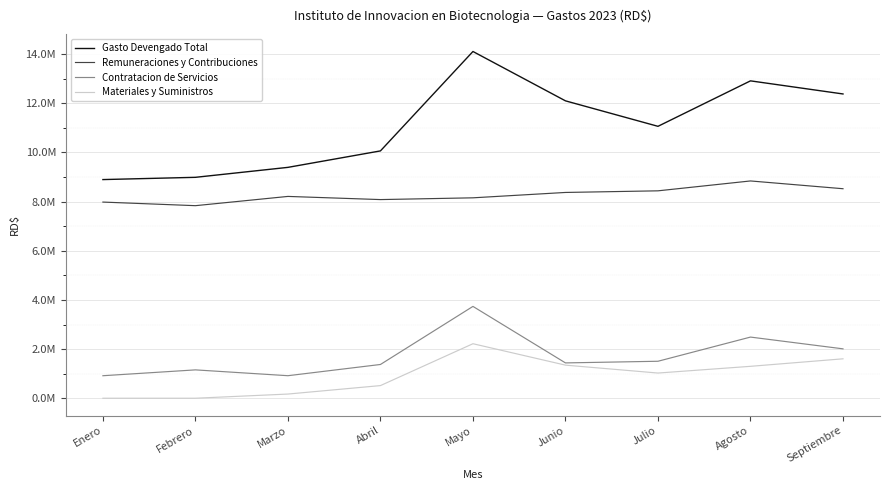

At Febrero, list the series in order from largest to smallest.

Gasto Devengado Total, Remuneraciones y Contribuciones, Contratacion de Servicios, Materiales y Suministros